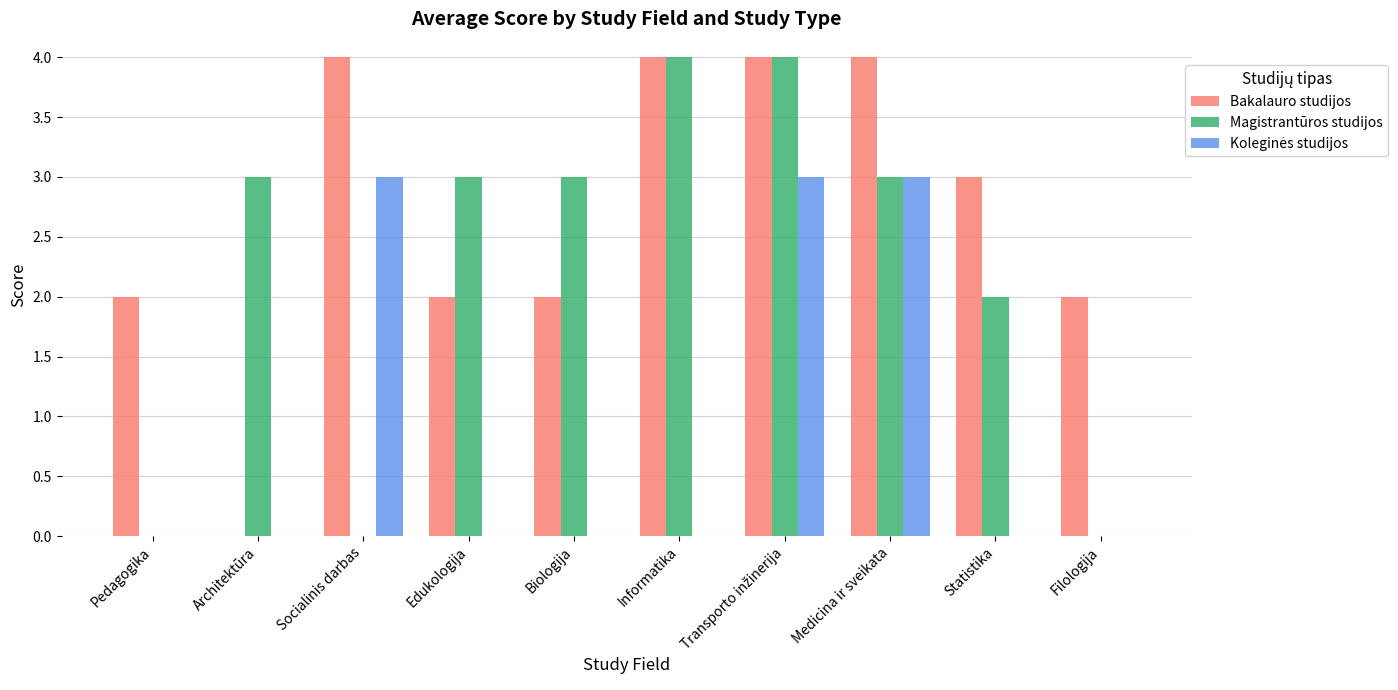

What is the greatest value displayed?

4